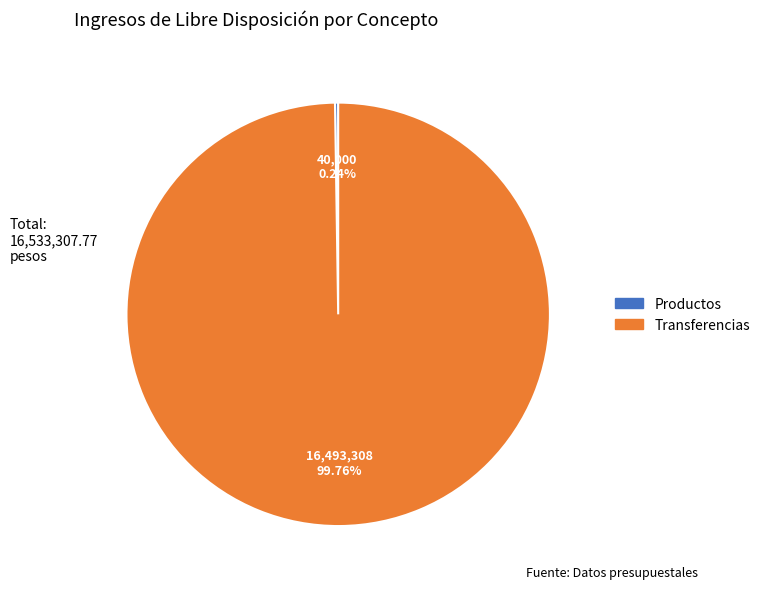

Which category has the biggest portion of the pie?

Transferencias